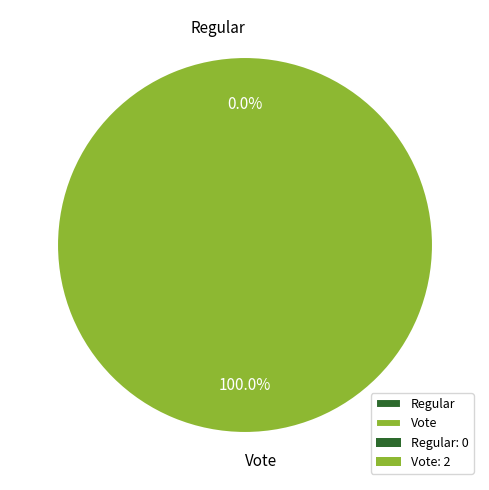

Is there any slice that represents more than half of the pie?

Yes